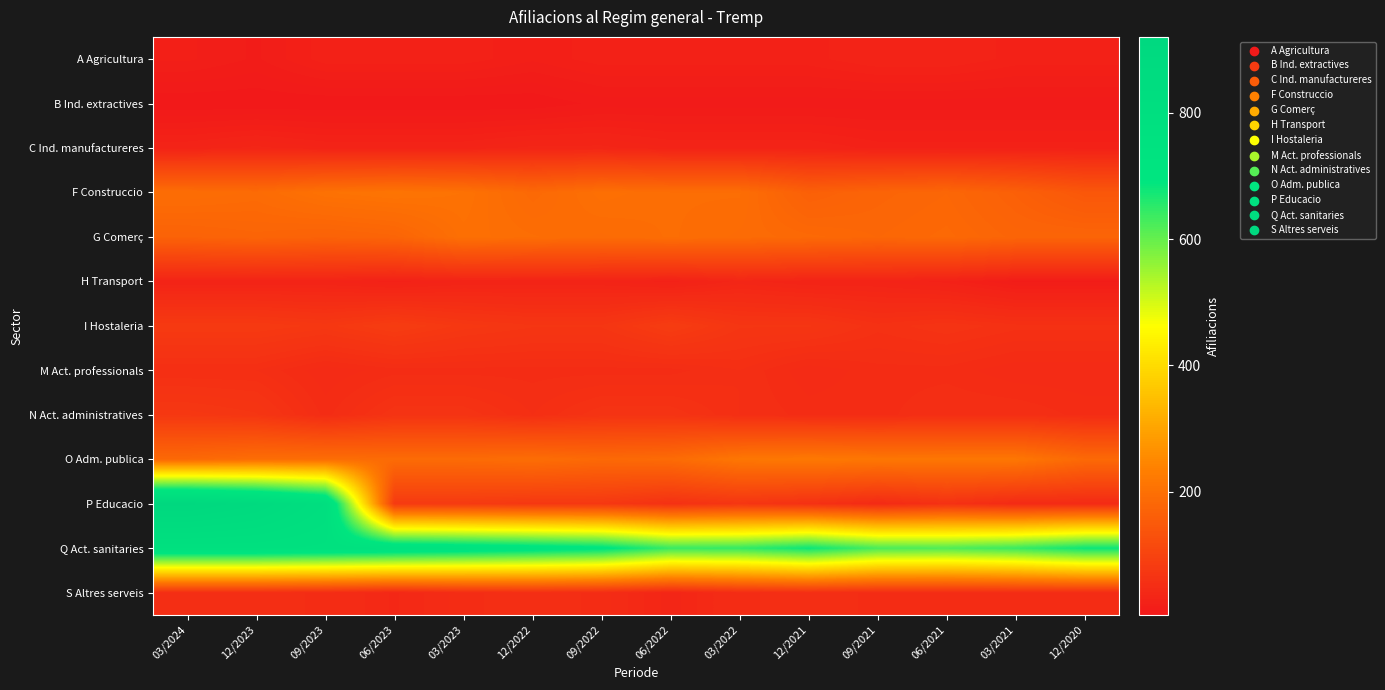

Reading left to right, extract all data points from this chart.

A Agricultura: 03/2024=20	12/2023=15	09/2023=25	06/2023=25	03/2023=25	12/2022=20	09/2022=25	06/2022=25	03/2022=25	12/2021=25	09/2021=30	06/2021=30	03/2021=25	12/2020=25
B Ind. extractives: 03/2024=5	12/2023=5	09/2023=5	06/2023=5	03/2023=5	12/2022=5	09/2022=10	06/2022=10	03/2022=10	12/2021=10	09/2021=10	06/2021=10	03/2021=10	12/2020=10
C Ind. manufactureres: 03/2024=30	12/2023=35	09/2023=30	06/2023=30	03/2023=30	12/2022=35	09/2022=35	06/2022=30	03/2022=30	12/2021=30	09/2021=25	06/2021=25	03/2021=25	12/2020=25
F Construccio: 03/2024=195	12/2023=190	09/2023=205	06/2023=210	03/2023=205	12/2022=185	09/2022=200	06/2022=195	03/2022=195	12/2021=165	09/2021=175	06/2021=180	03/2021=165	12/2020=145
G Comerç: 03/2024=170	12/2023=175	09/2023=170	06/2023=175	03/2023=200	12/2022=195	09/2022=190	06/2022=195	03/2022=190	12/2021=185	09/2021=180	06/2021=185	03/2021=175	12/2020=175
H Transport: 03/2024=30	12/2023=30	09/2023=30	06/2023=25	03/2023=30	12/2022=30	09/2022=30	06/2022=25	03/2022=35	12/2021=30	09/2021=30	06/2021=25	03/2021=15	12/2020=15
I Hostaleria: 03/2024=80	12/2023=80	09/2023=75	06/2023=85	03/2023=75	12/2022=70	09/2022=70	06/2022=85	03/2022=70	12/2021=70	09/2021=60	06/2021=65	03/2021=60	12/2020=60
M Act. professionals: 03/2024=55	12/2023=55	09/2023=45	06/2023=50	03/2023=50	12/2022=50	09/2022=50	06/2022=50	03/2022=55	12/2021=45	09/2021=50	06/2021=50	03/2021=45	12/2020=45
N Act. administratives: 03/2024=75	12/2023=70	09/2023=50	06/2023=65	03/2023=65	12/2022=55	09/2022=65	06/2022=65	03/2022=55	12/2021=50	09/2021=50	06/2021=55	03/2021=55	12/2020=50
O Adm. publica: 03/2024=185	12/2023=195	09/2023=195	06/2023=190	03/2023=190	12/2022=195	09/2022=185	06/2022=190	03/2022=215	12/2021=220	09/2021=215	06/2021=215	03/2021=215	12/2020=185
P Educacio: 03/2024=920	12/2023=880	09/2023=805	06/2023=80	03/2023=80	12/2022=75	09/2022=75	06/2022=60	03/2022=70	12/2021=60	09/2021=45	06/2021=60	03/2021=45	12/2020=45
Q Act. sanitaries: 03/2024=775	12/2023=775	09/2023=765	06/2023=755	03/2023=740	12/2022=725	09/2022=705	06/2022=640	03/2022=645	12/2021=680	09/2021=625	06/2021=620	03/2021=640	12/2020=680
S Altres serveis: 03/2024=55	12/2023=55	09/2023=50	06/2023=40	03/2023=50	12/2022=55	09/2022=50	06/2022=35	03/2022=50	12/2021=55	09/2021=50	06/2021=50	03/2021=50	12/2020=50